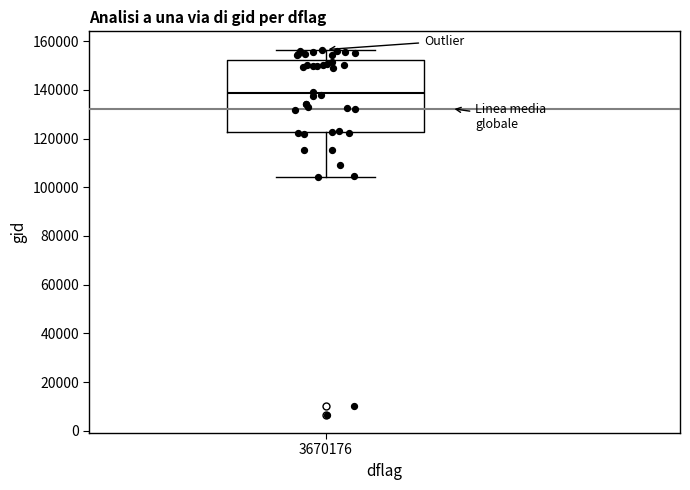

Transcribe this box plot: give where the median line is, the range the box spans, and where the two whiskers end, as read against the y-axis. The values are not printed on the chart, so give them approximately, as read against the axis.

median 138000, box 122000 to 152000, whiskers 104000 to 156000